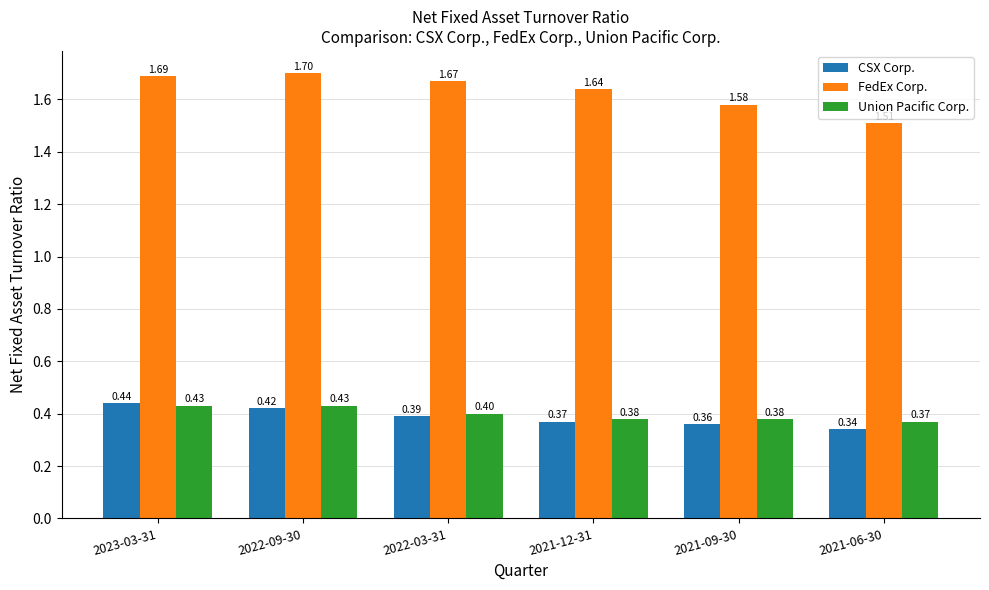

How many bars are there in each group?

3